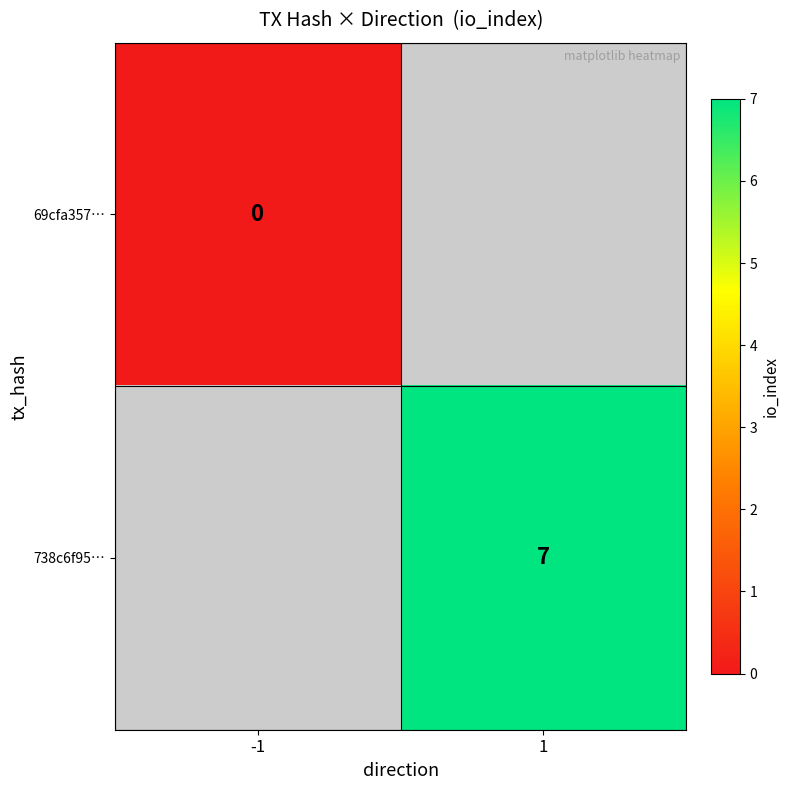

True or false: 738c6f95… has a value of 9 at 1.

False